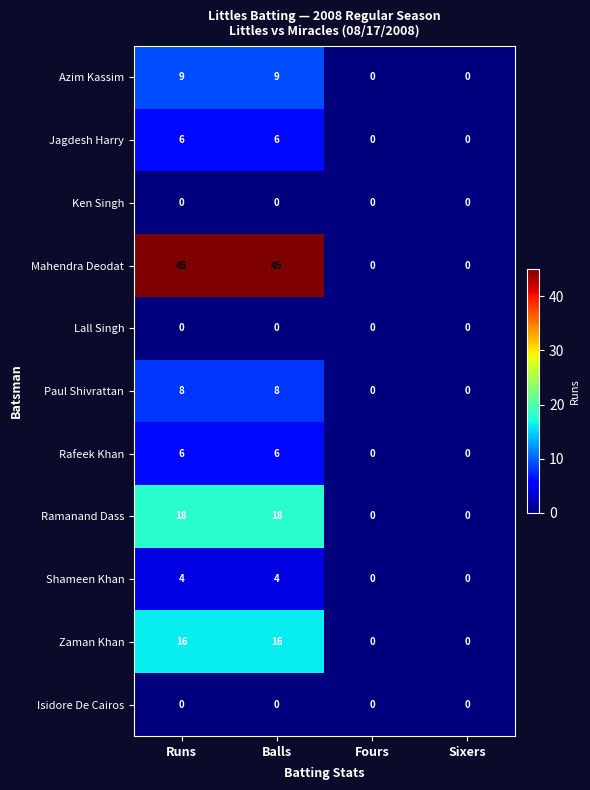

The Zaman Khan series shows 6 at Balls. True or false?

False